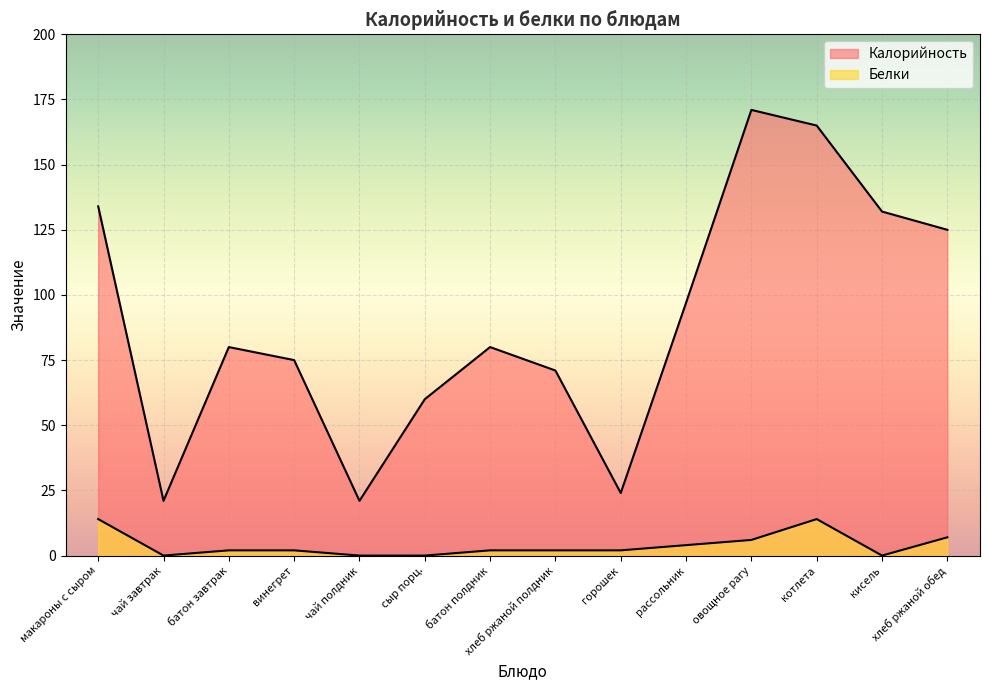

True or false: Белки and Калорийность cross at least once.

False